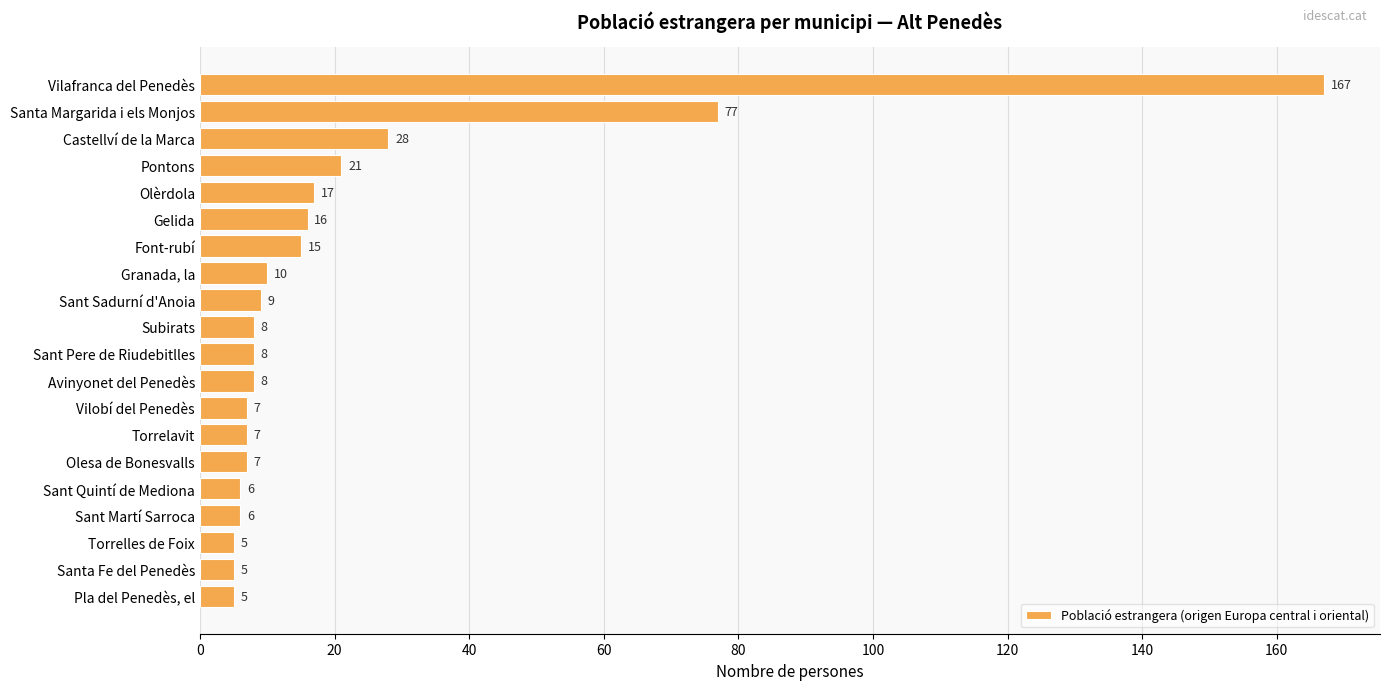

The value at Gelida is 24. True or false?

False